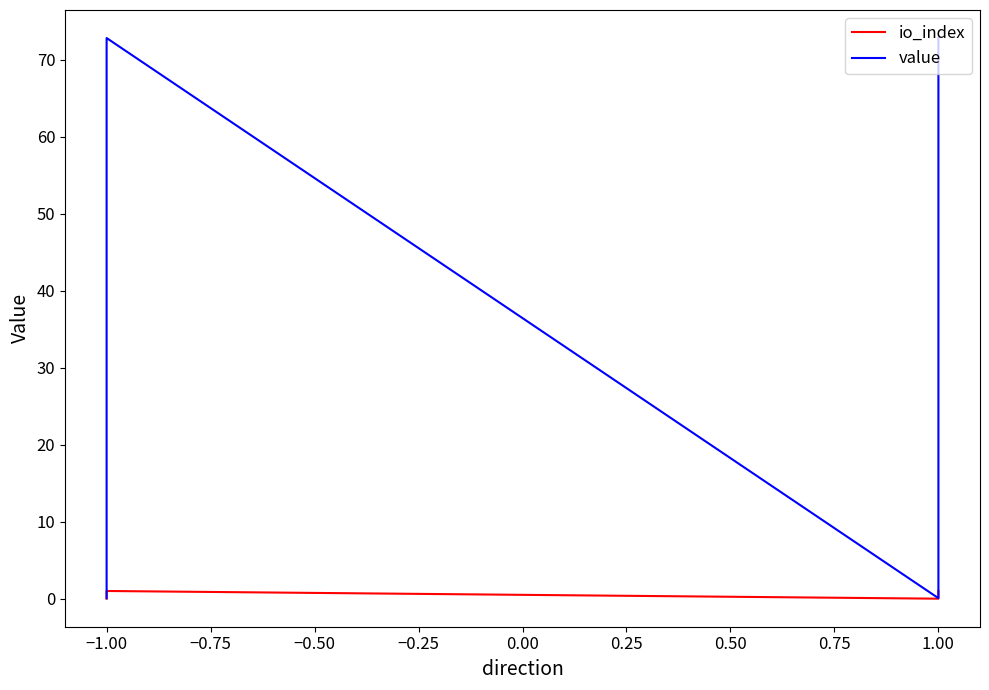

What are all the series names shown in the legend?

io_index, value